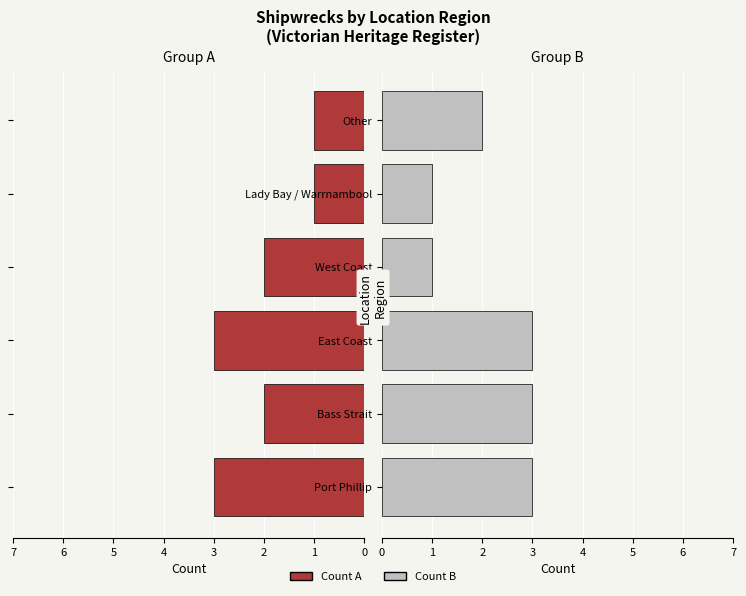

Reading right to left, transcribe all the data shown in this chart.

Count A: 1	1	2	3	2	3
Count B: 2	1	1	3	3	3